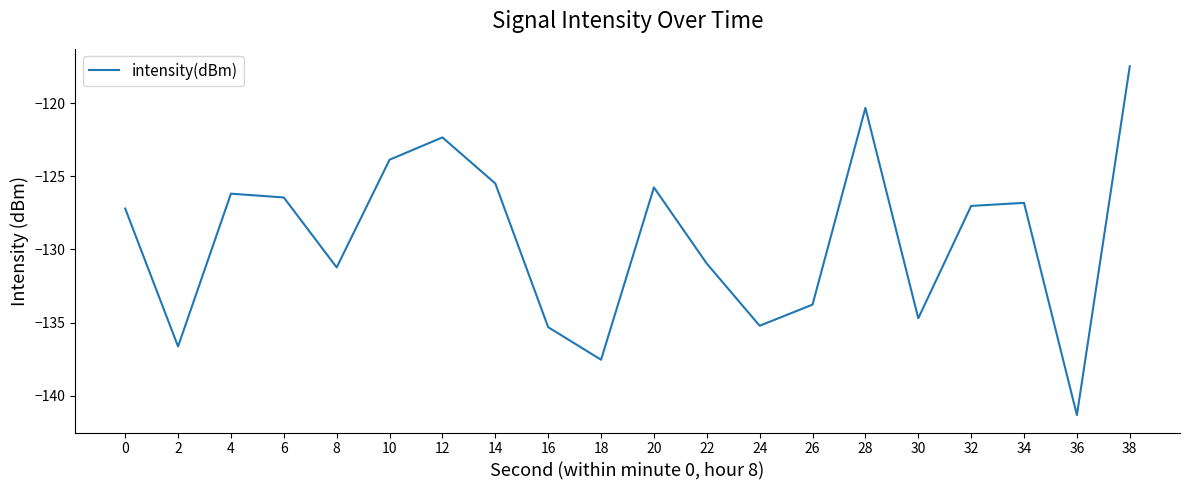

Read the value at 0.

-127.2